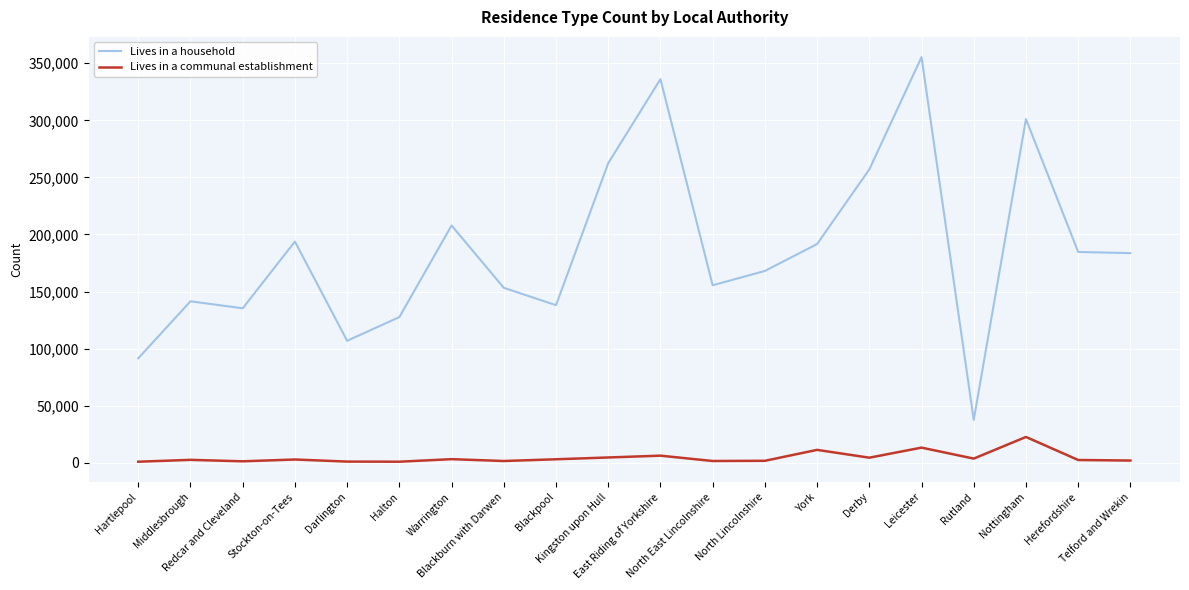

What is the minimum value shown in the chart?

867